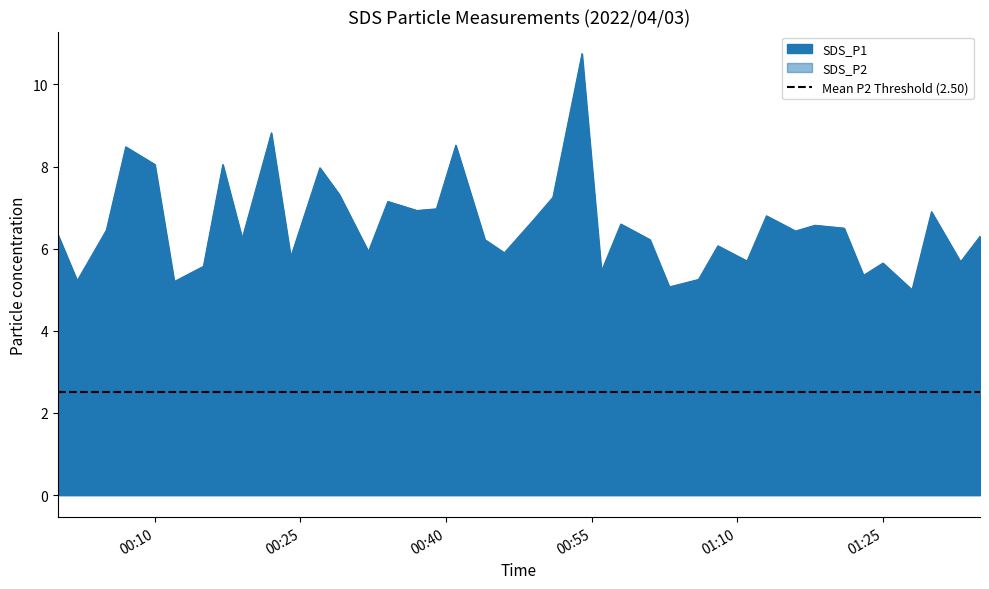

Reading left to right, transcribe all the data shown in this chart.

SDS_P1: 6.3	5.2	6.5	8.5	8.1	5.2	5.6	8.1	6.2	8.8	5.8	8.0	7.3	5.9	7.2	6.9	7.0	8.5	6.2	5.9	6.7	7.2	10.8	5.5	6.6	6.2	5.1	5.2	6.1	5.7	6.8	6.4	6.6	6.5	5.3	5.7	5.0	6.9	5.7	6.3
SDS_P2: 3.7	3.5	3.8	3.6	3.8	3.5	3.1	3.6	3.4	3.6	3.8	3.5	3.4	3.5	3.5	3.6	3.5	3.7	3.4	3.0	3.2	3.5	3.5	3.2	3.0	3.5	2.9	2.8	3.1	3.2	3.5	3.0	3.5	3.1	3.5	3.5	3.2	3.6	3.1	3.5